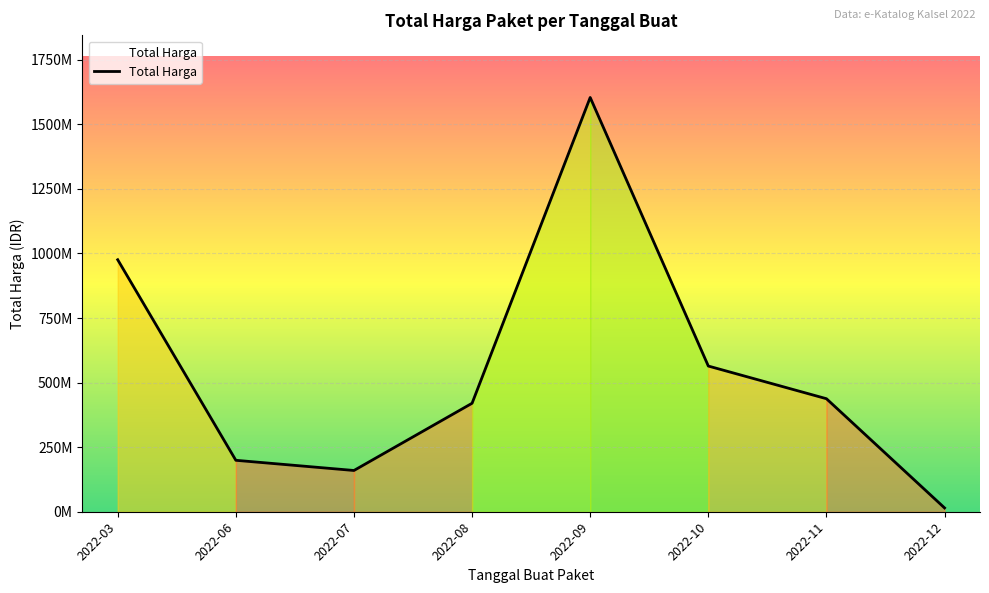

How many points are lower than both their immediate neighbors (excluding endpoints)?

1